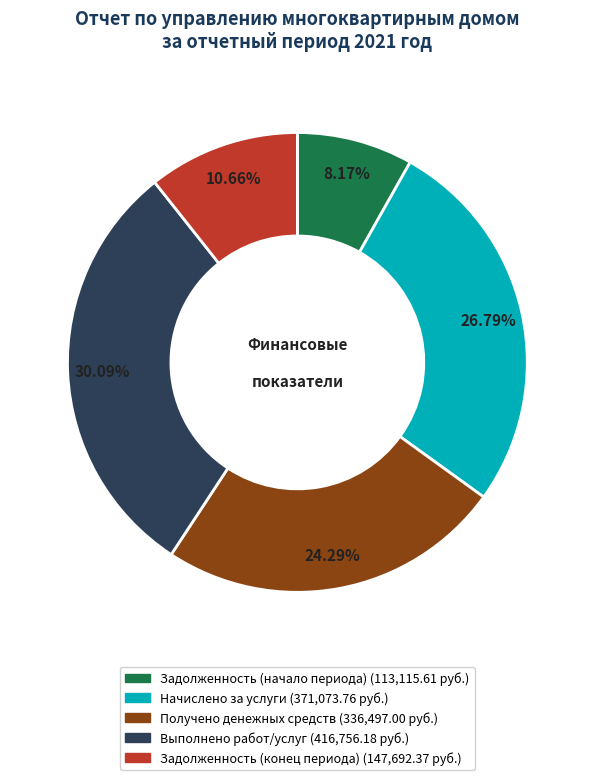

Rank the categories by value from highest to lowest.

Выполнено работ/услуг, Начислено за услуги, Получено денежных средств, Задолженность (конец периода), Задолженность (начало периода)